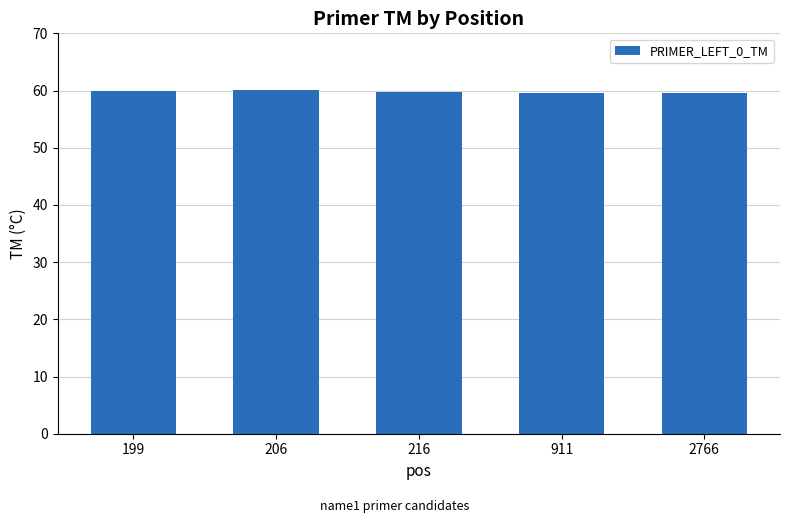

What is the value of the 5th bar from the left?

59.6